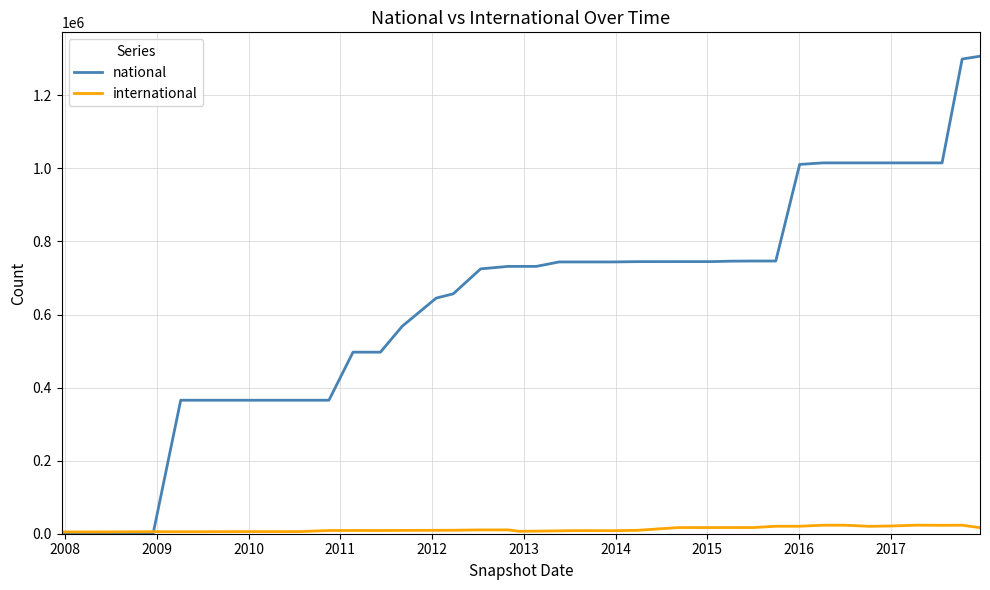

Rank the series by their average value, from highest to lowest.

national, international